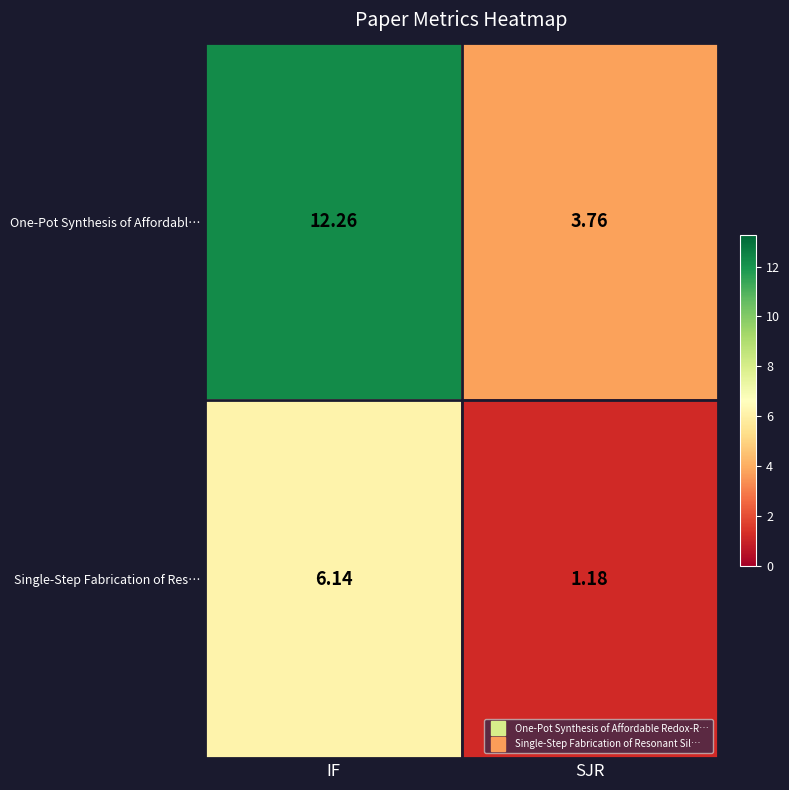

At which category does the chart reach its minimum across all series?

SJR